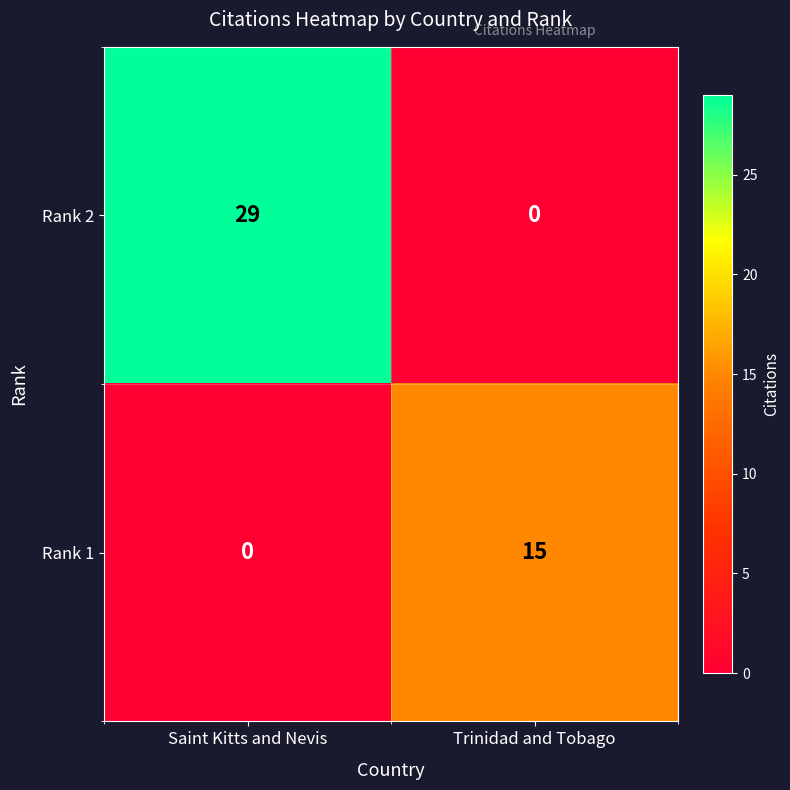

Count the number of data series in this chart.

2